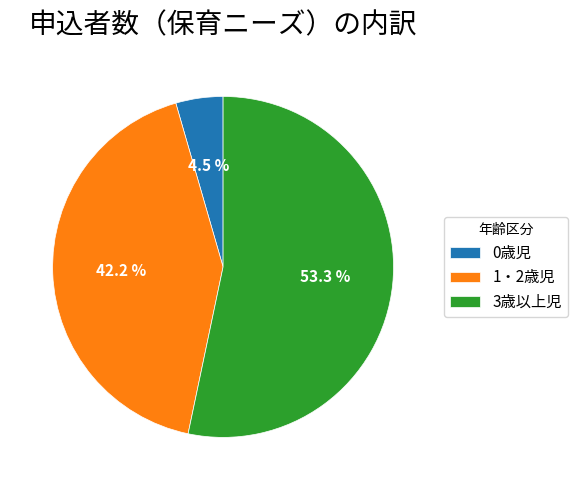

To the nearest percent, what percentage of the pie is 1・2歳児?

42%